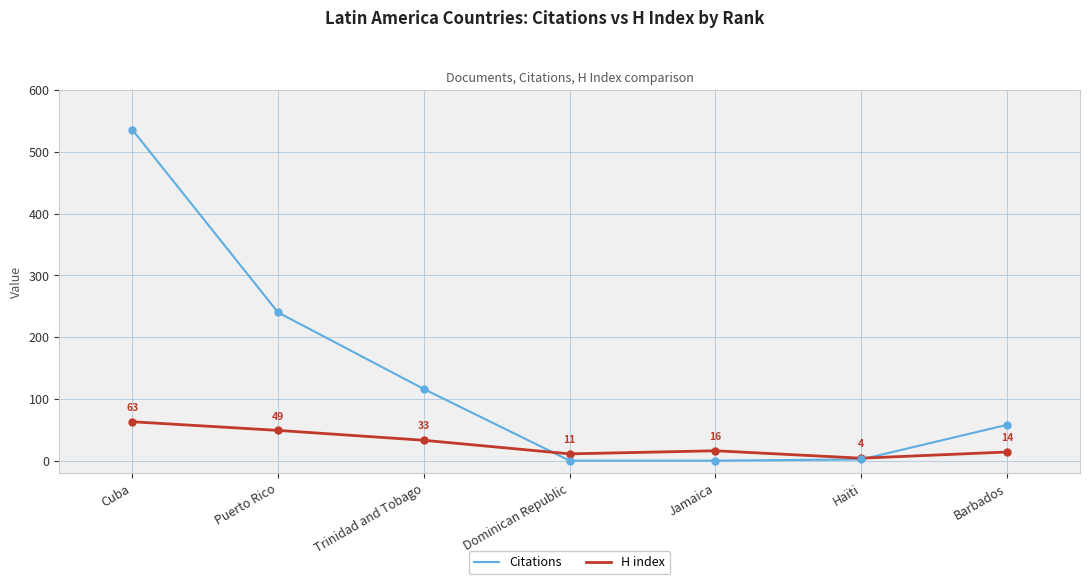

Which series has the widest spread of values?

Citations